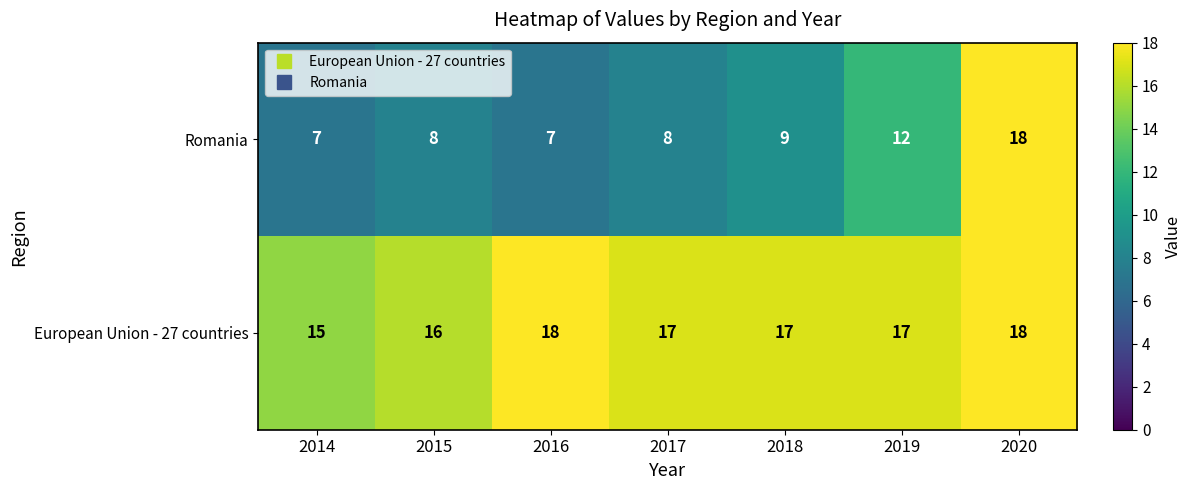

Which category has the lowest value in the European Union - 27 countries series?

2014